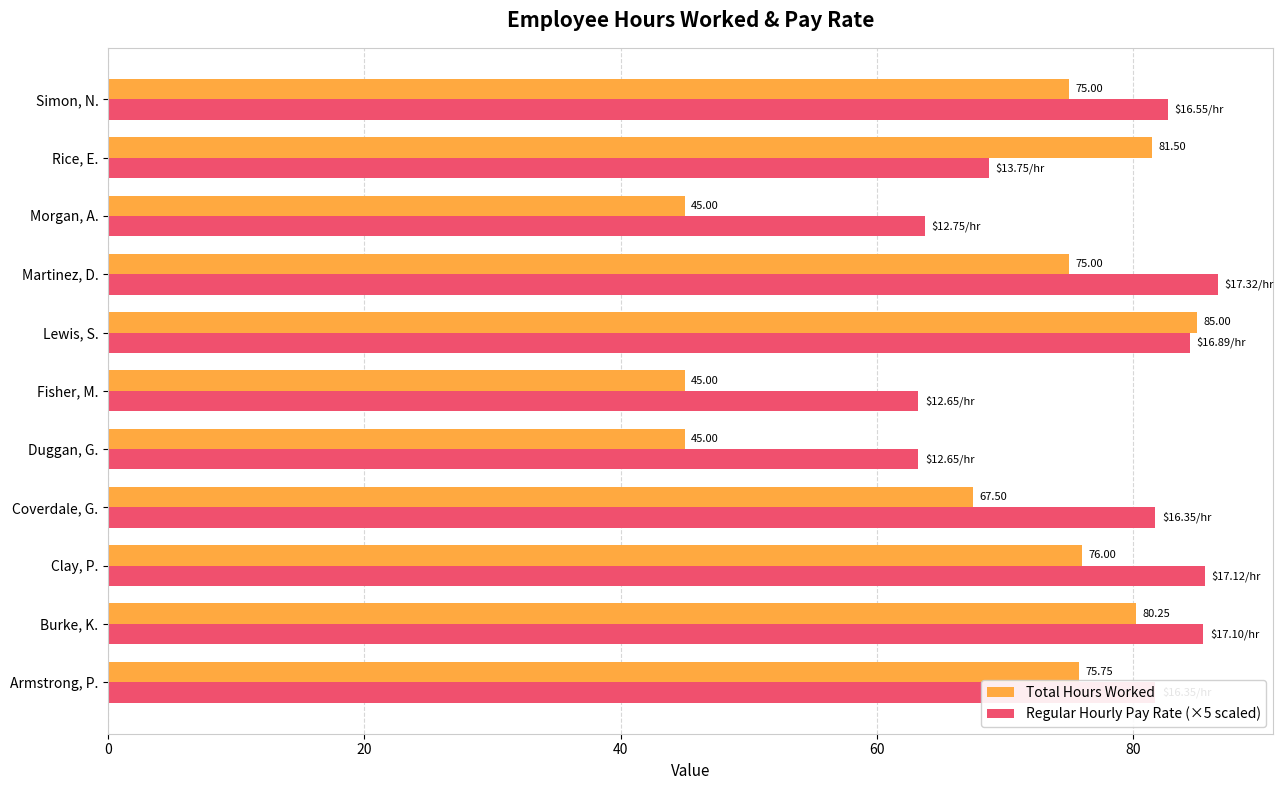

How many data points does each series have?

11